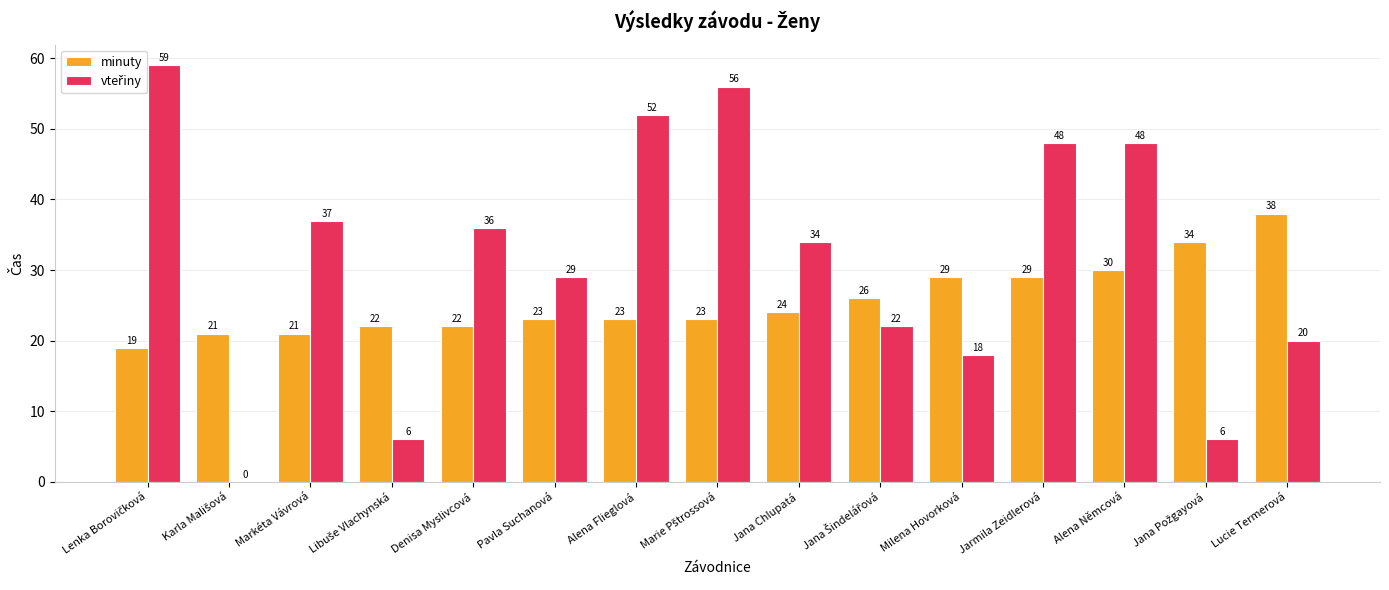

What is the sum of the minuty values at Markéta Vávrová and Milena Hovorková?

50